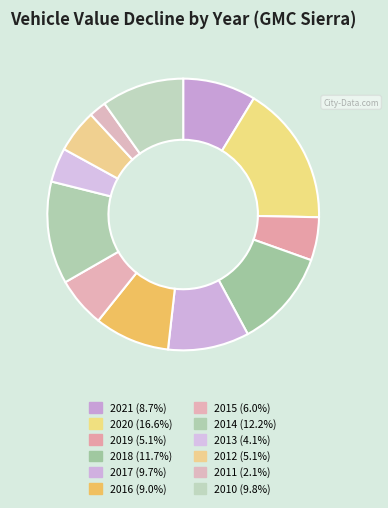

To the nearest percent, what is the average slice percentage?

8%